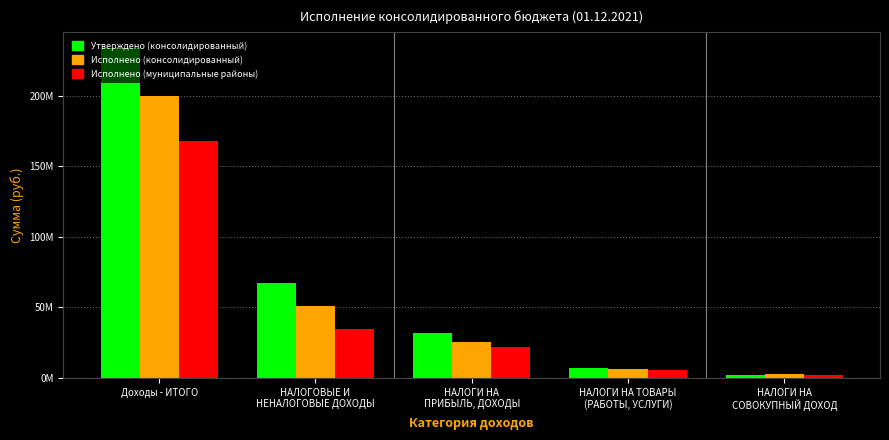

Where is Утверждено (консолидированный) nearest to the value 118100942?

НАЛОГОВЫЕ И
НЕНАЛОГОВЫЕ ДОХОДЫ